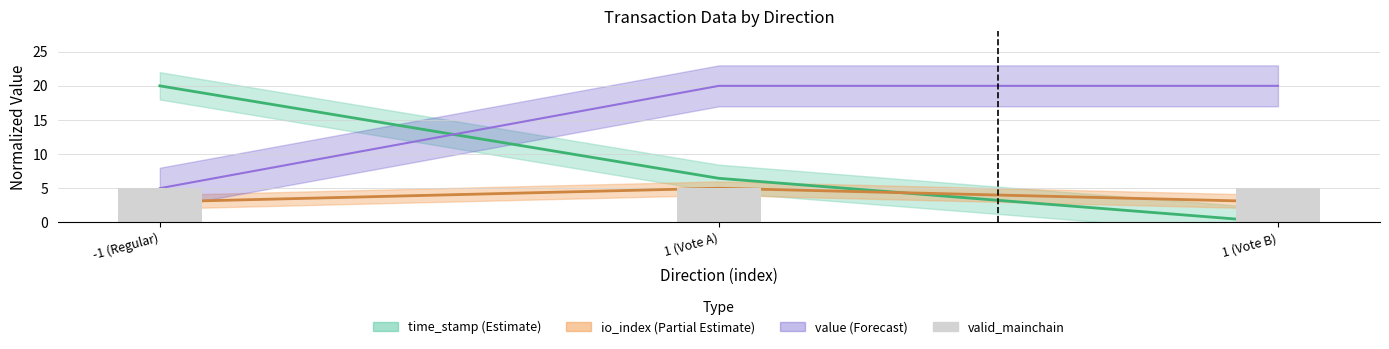

What is the spread (max minus min) of values at 1 (Vote A)?

15.0